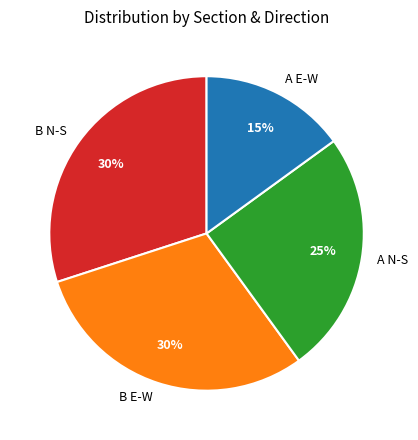

Which category has the smallest portion of the pie?

A E-W